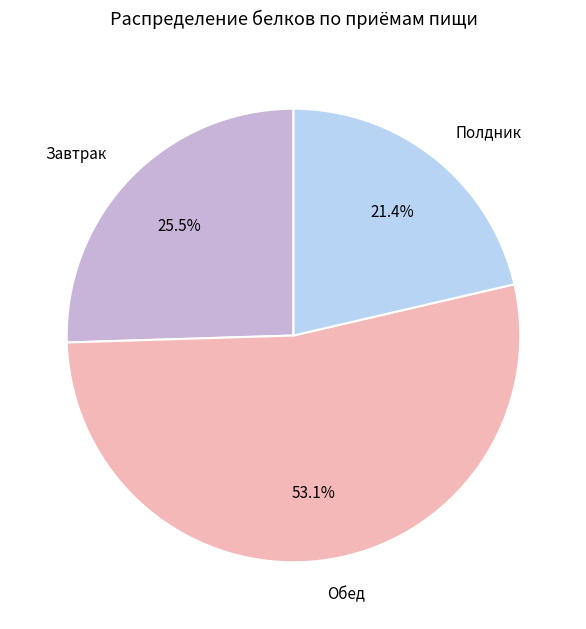

How many segments does this pie chart have?

3